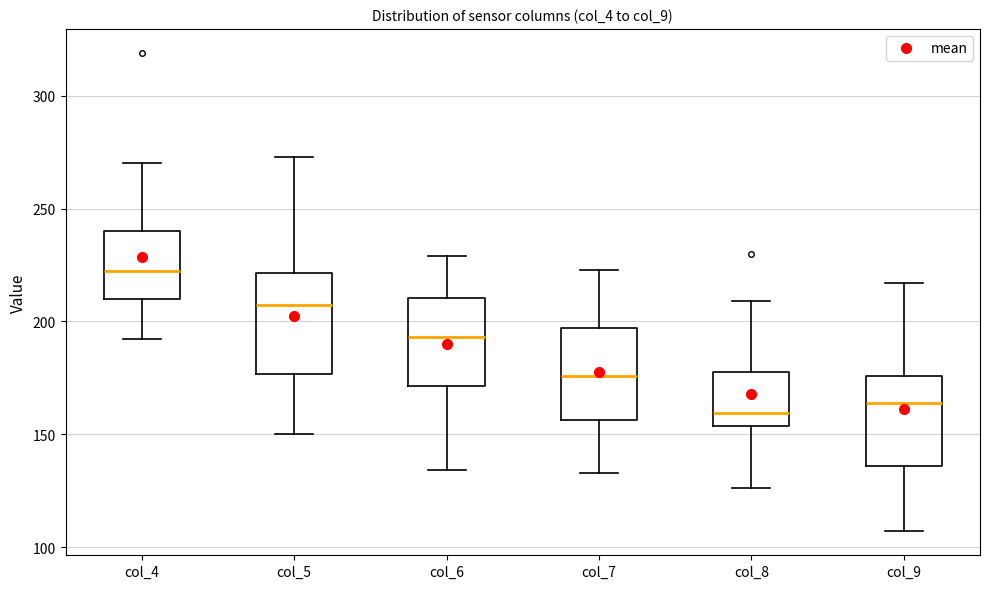

Reading left to right, transcribe this box plot: for each box, give where its median line is, the range the box spans, and where its two whiskers end, as read against the y-axis. The values are not printed on the chart, so give them approximately, as read against the axis.

col_4: median 225, box 210 to 240, whiskers 190 to 270
col_5: median 210, box 175 to 220, whiskers 150 to 275
col_6: median 195, box 170 to 210, whiskers 135 to 230
col_7: median 175, box 155 to 195, whiskers 135 to 225
col_8: median 160, box 155 to 180, whiskers 125 to 210
col_9: median 165, box 135 to 175, whiskers 105 to 215